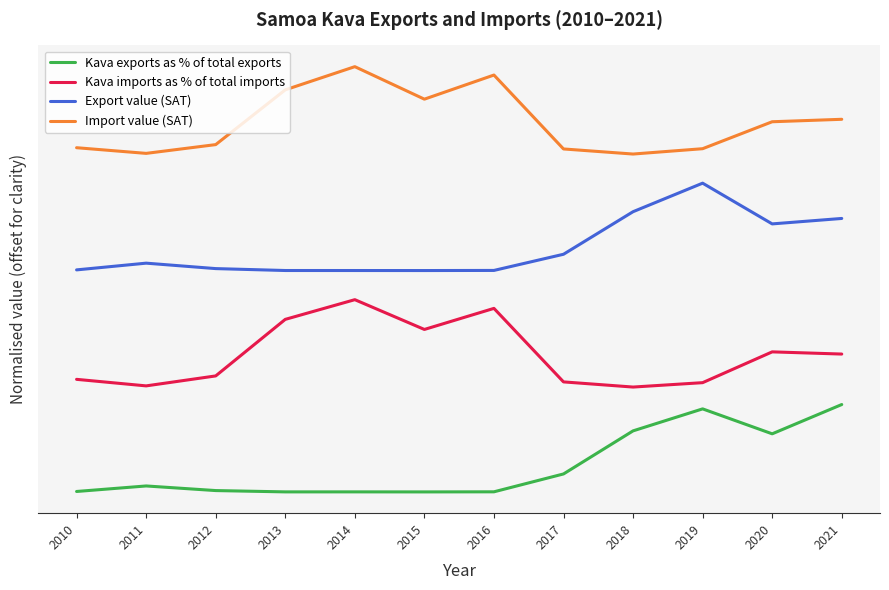

Does the chart have visible grid lines?

No